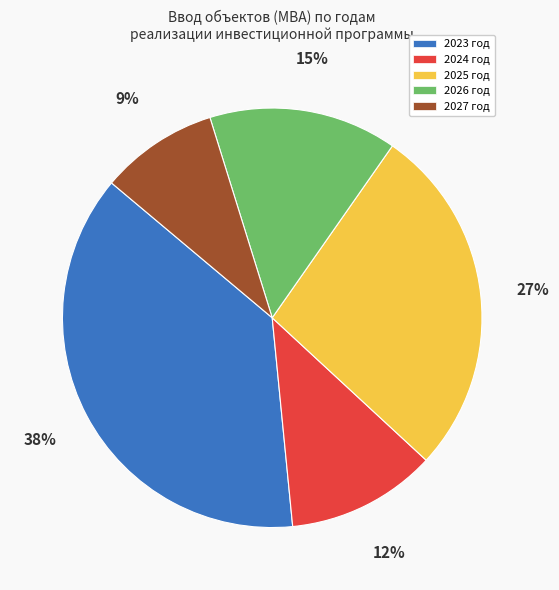

Rank the categories by value from highest to lowest.

2023, 2025, 2026, 2024, 2027